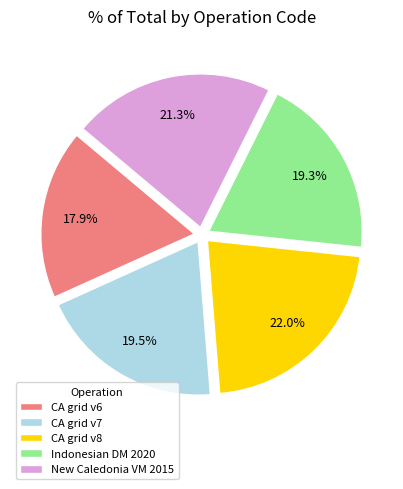

Which category has the smallest portion of the pie?

CA grid v6